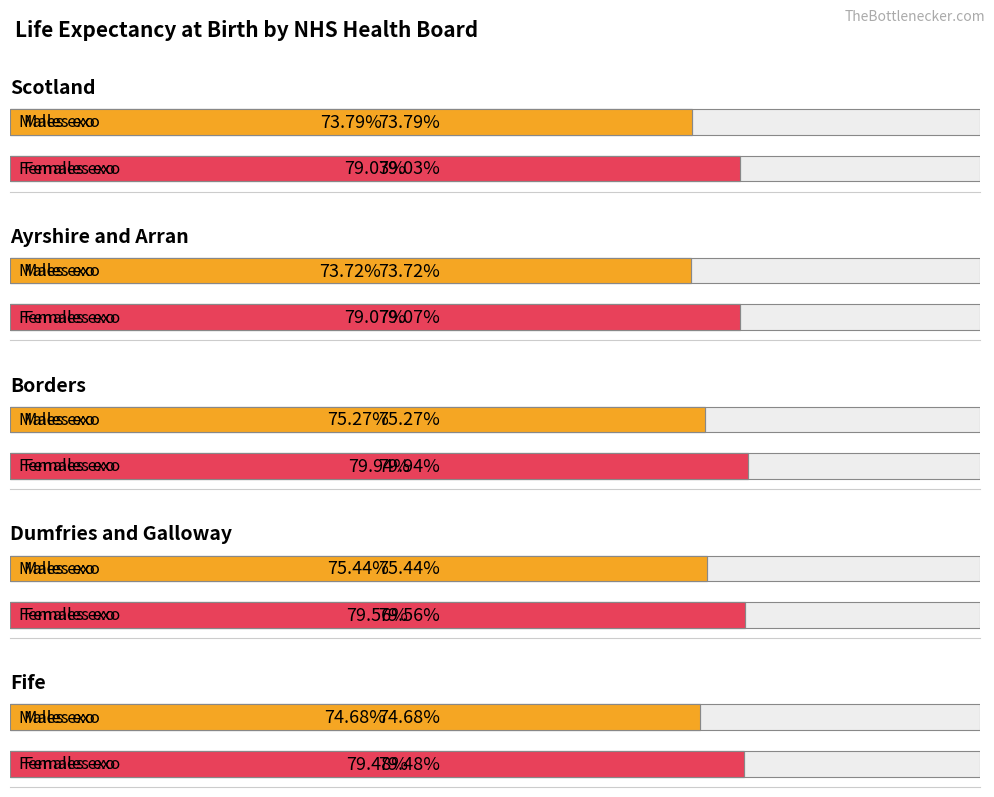

At which category does the chart reach its peak across all series?

Borders